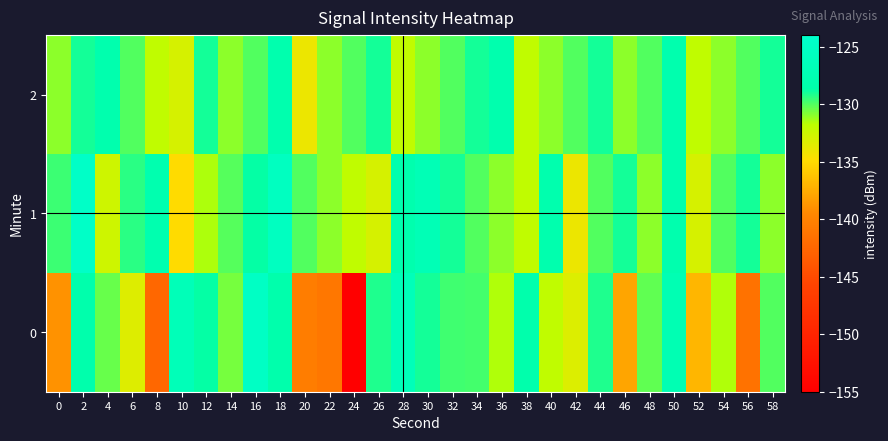

Reading left to right, what are all the values shown in this chart?

0: 0=-139.0	2=-128.3	4=-130.4	6=-133.4	8=-142.4	10=-126.7	12=-128.7	14=-130.6	16=-125.0	18=-128.3	20=-140.5	22=-141.0	24=-155.0	26=-129.2	28=-126.5	30=-129.0	32=-129.7	34=-129.8	36=-131.6	38=-128.2	40=-132.0	42=-133.3	44=-129.2	46=-137.9	48=-130.3	50=-127.4	52=-137.0	54=-131.6	56=-141.5	58=-130.1
1: 0=-129.6	2=-124.7	4=-132.7	6=-129.4	8=-127.9	10=-134.9	12=-131.5	14=-130.1	16=-128.7	18=-125.7	20=-130.0	22=-131.0	24=-132.0	26=-133.0	28=-128.0	30=-127.0	32=-129.0	34=-130.0	36=-131.0	38=-132.0	40=-128.0	42=-134.0	44=-130.0	46=-129.0	48=-131.0	50=-128.0	52=-133.0	54=-130.0	56=-129.0	58=-131.0
2: 0=-131.0	2=-129.0	4=-128.0	6=-130.0	8=-132.0	10=-133.0	12=-129.0	14=-131.0	16=-130.0	18=-128.0	20=-134.0	22=-131.0	24=-130.0	26=-129.0	28=-132.0	30=-131.0	32=-130.0	34=-129.0	36=-128.0	38=-132.0	40=-131.0	42=-130.0	44=-129.0	46=-131.0	48=-130.0	50=-128.0	52=-132.0	54=-131.0	56=-130.0	58=-129.0